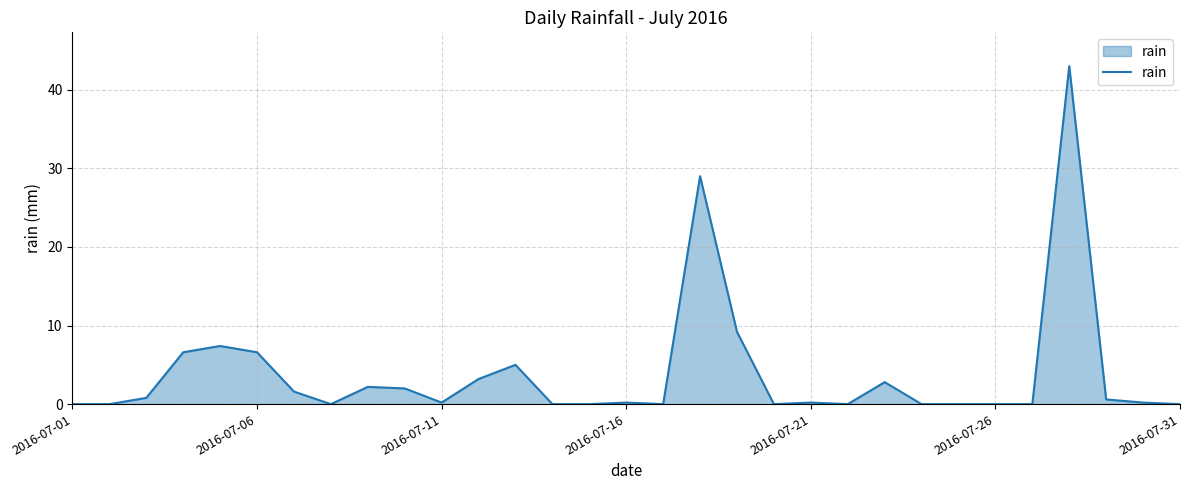

What is the greatest value displayed?

43.0